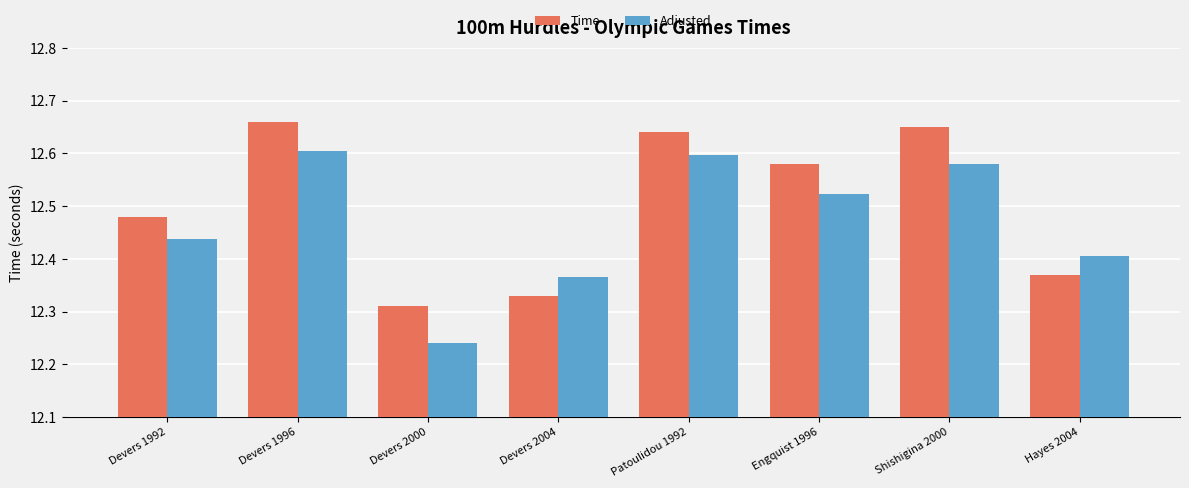

What is the label of the 2nd bar from the left?

Devers 1996